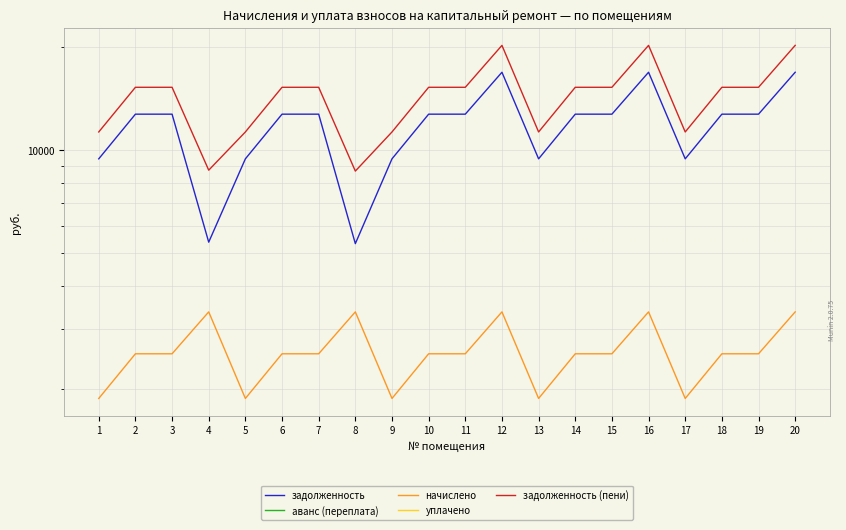

What is the maximum value shown in the chart?

20255.2